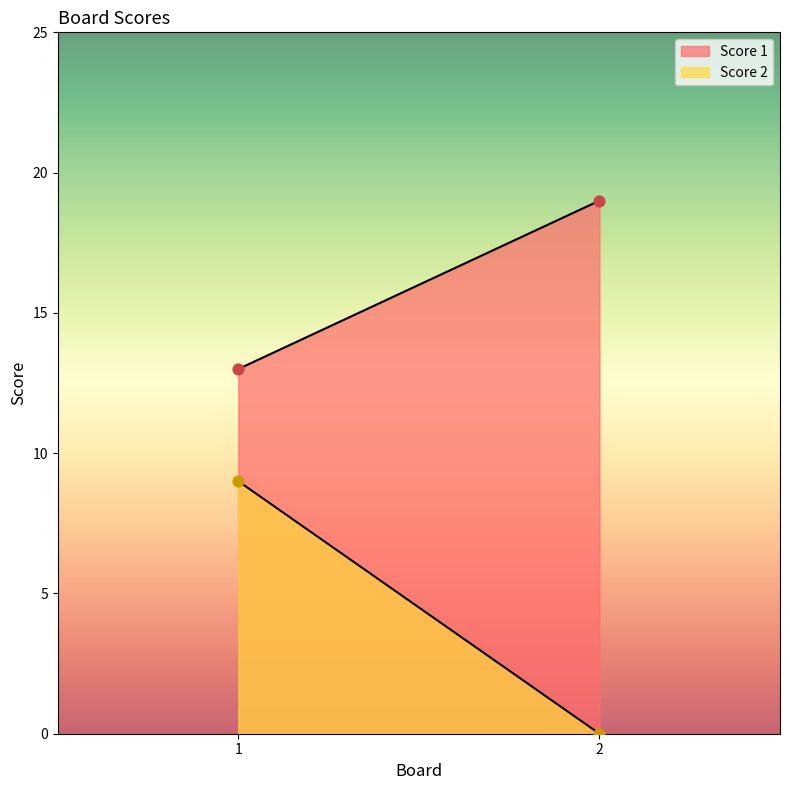

Which series reaches the minimum Y coordinate?

Score 2